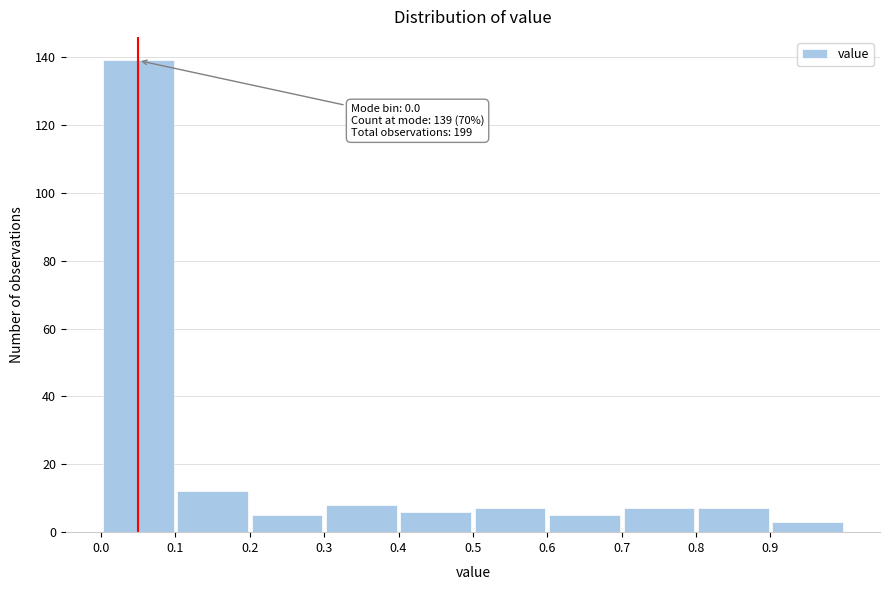

Which range on the x-axis has the tallest bar?

0.0 to 0.1